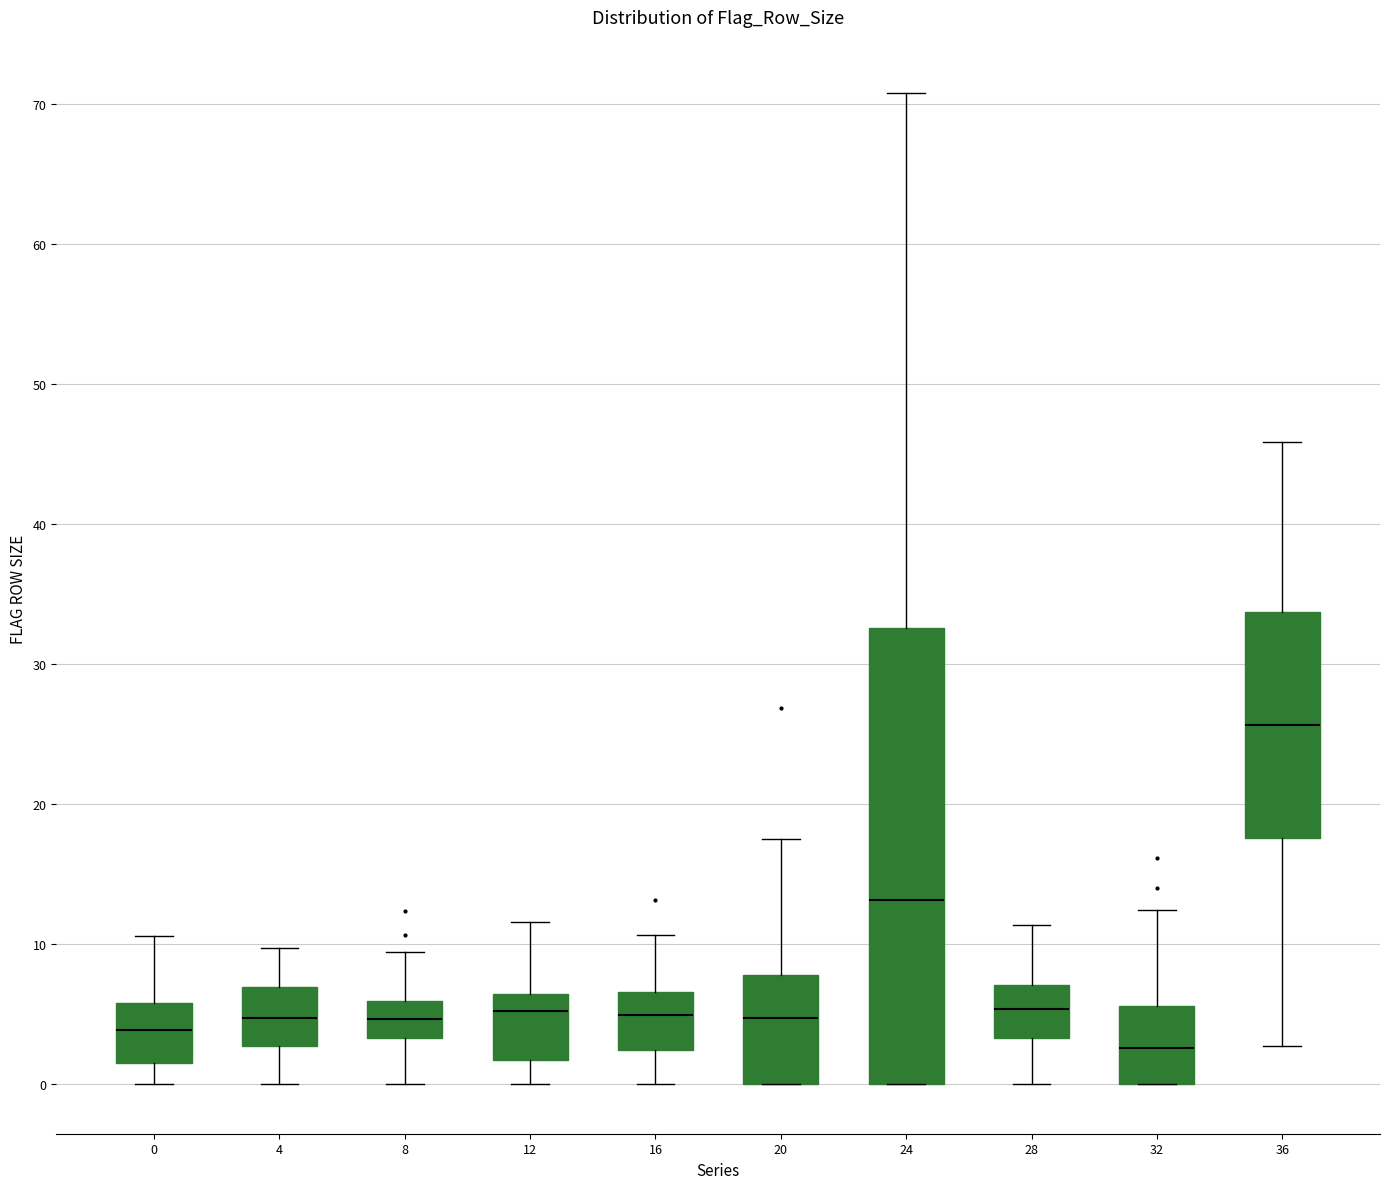

Where is the upper edge of the box at x = 28 on the y-axis? The values are not printed on the chart, so give them approximately, as read against the axis.

7